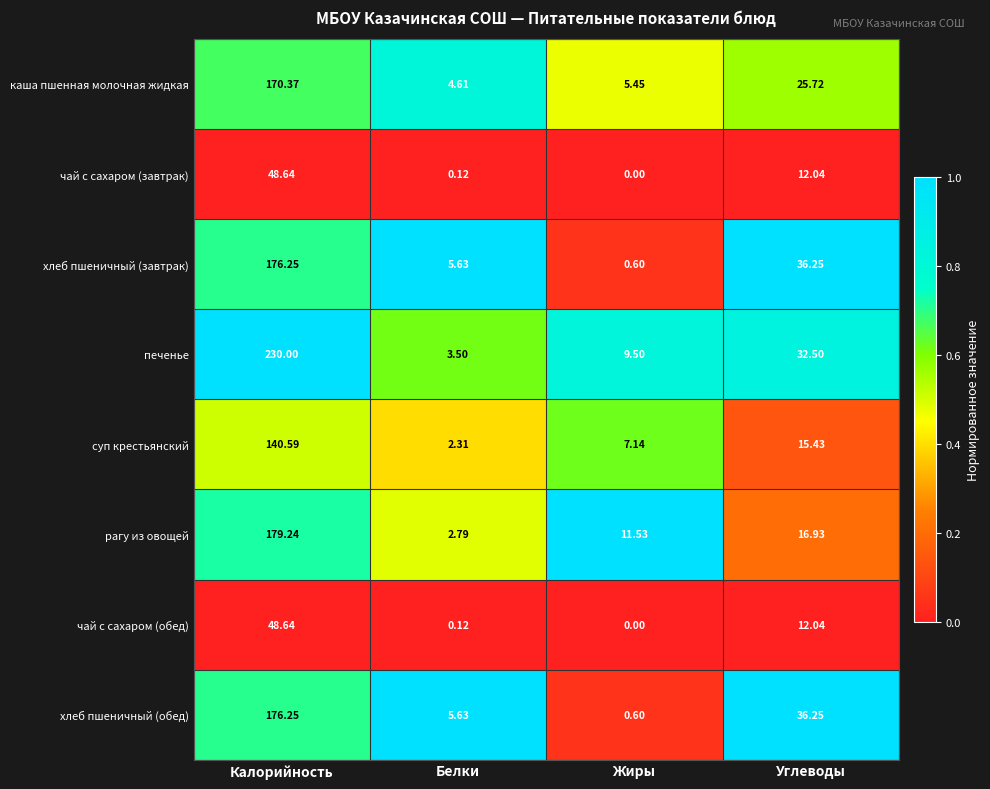

At which category is the sum across all series the highest?

Калорийность